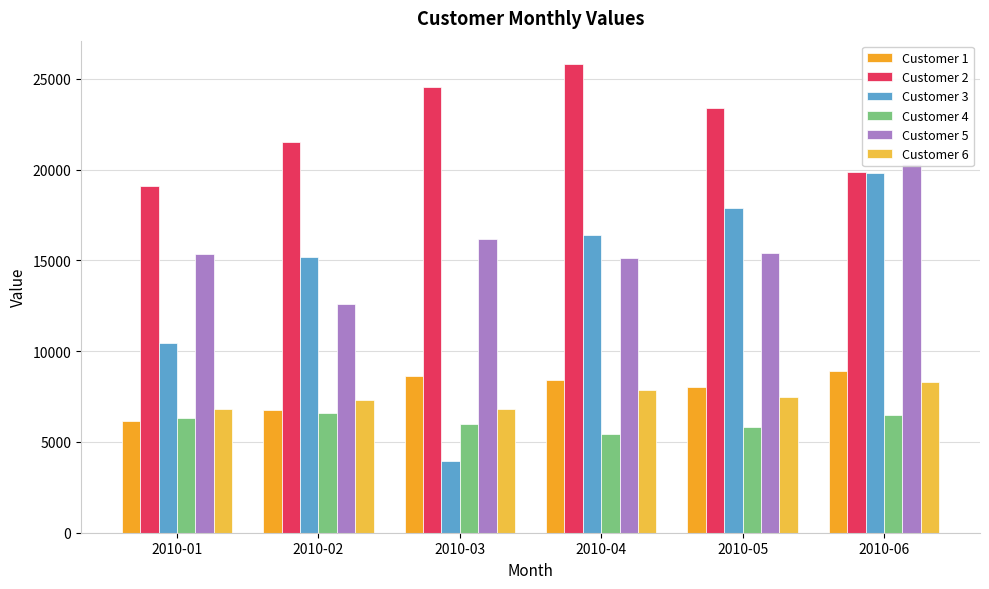

Reading left to right, list all the values displayed in this chart.

Customer 1: 6160.7	6734.2	8608.4	8400.1	8048.2	8904.4
Customer 2: 19080.6	21518.4	24518.4	25804.8	23366.4	19872.0
Customer 3: 10428.1	15186.7	3936.0	16416.0	17904.0	19795.3
Customer 4: 6336.0	6566.4	5961.6	5414.4	5817.6	6508.8
Customer 5: 15333.1	12591.4	16186.9	15108.7	15428.4	20325.5
Customer 6: 6826.6	7331.5	6791.7	7880.8	7491.4	8287.5